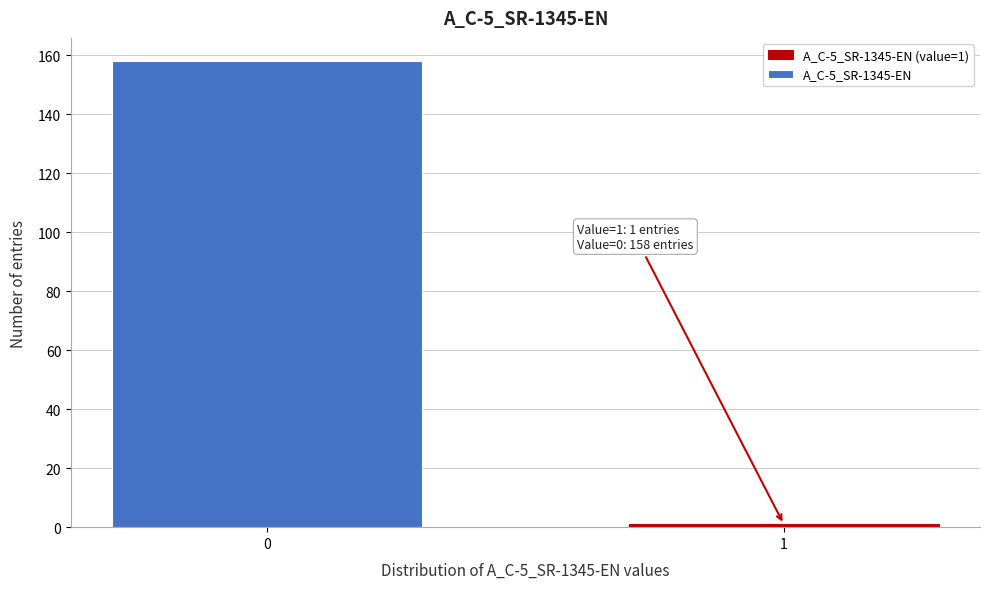

Reading left to right, what are all the values shown in this chart?

158	1